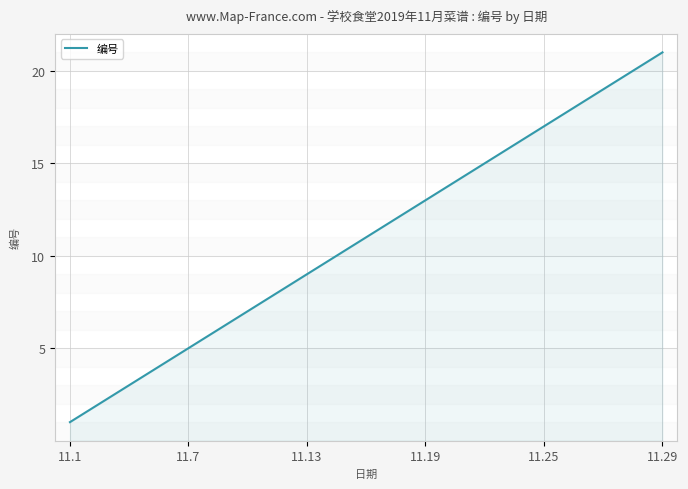

Count the number of data series in this chart.

1